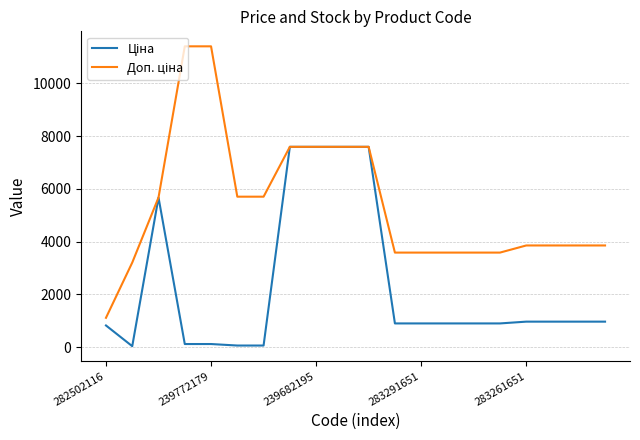

What is the greatest value displayed?

11410.0